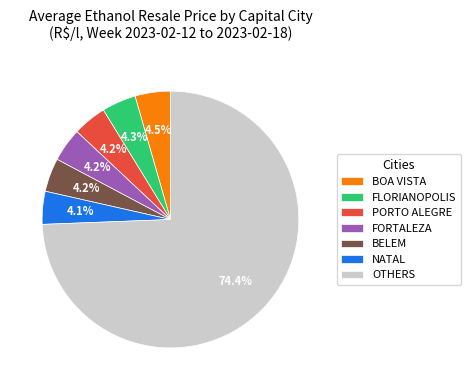

To the nearest percent, what is the difference between the largest and smallest slice percentages?

70%